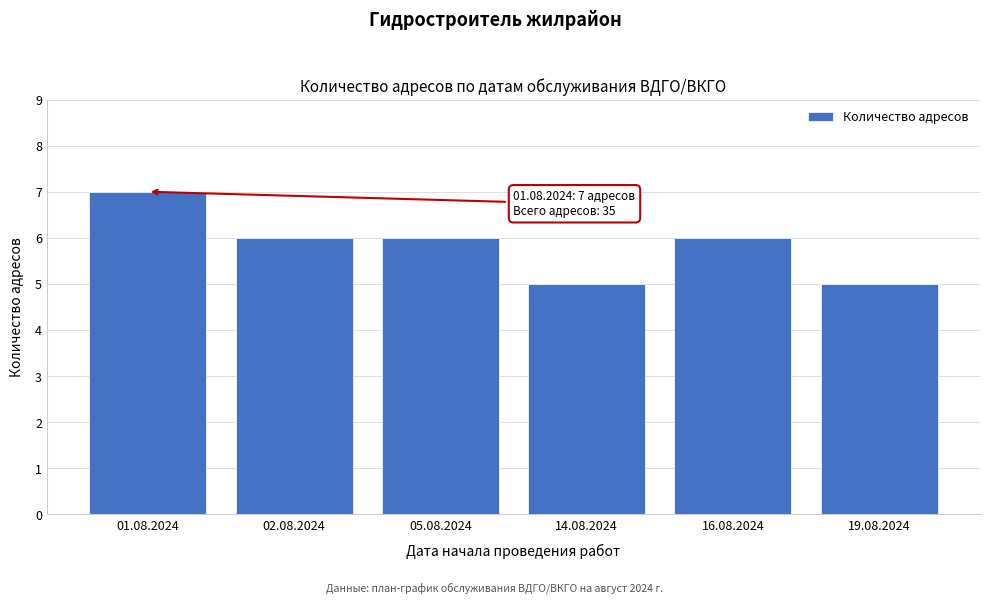

Reading left to right, what are all the values shown in this chart?

7	6	6	5	6	5